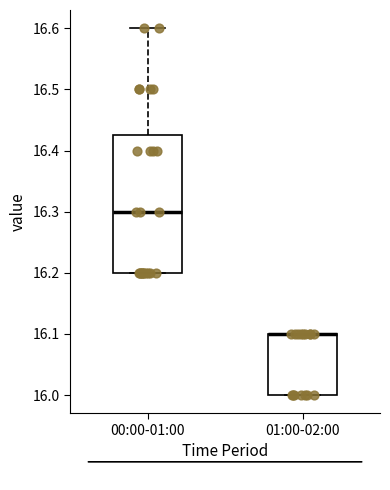

Comparing the boxes themselves (not the whiskers), which one is the tallest?

00:00-01:00